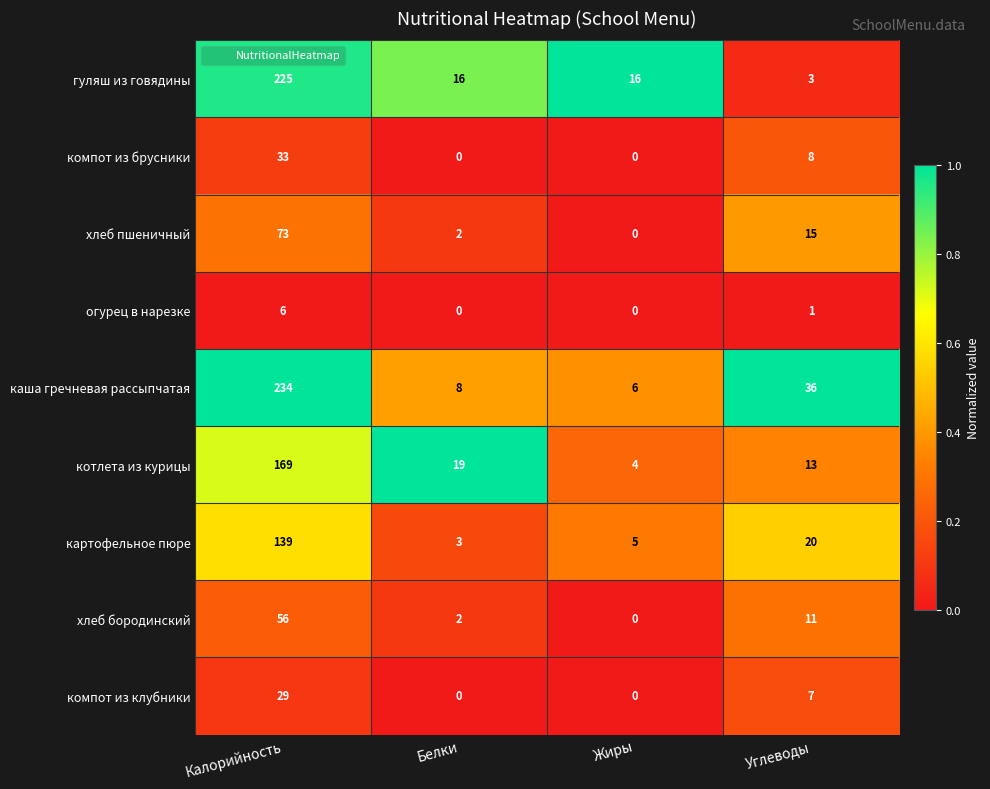

Which category has the lowest value in the гуляш из говядины series?

Углеводы